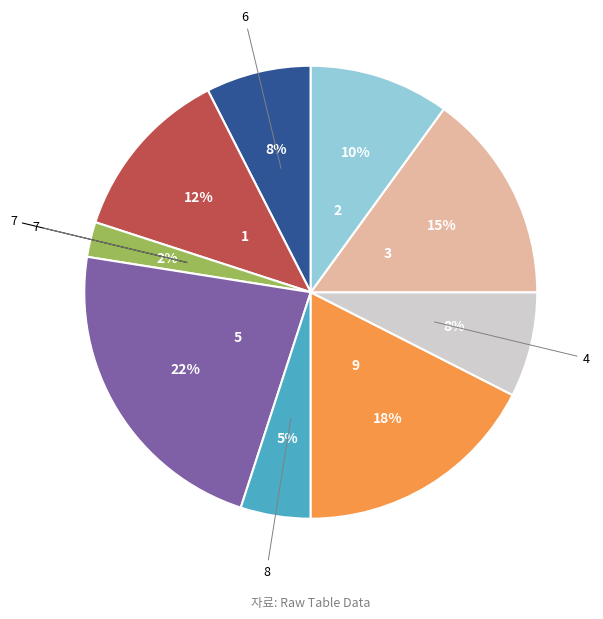

To the nearest percent, what is the difference between the largest and smallest slice percentages?

20%